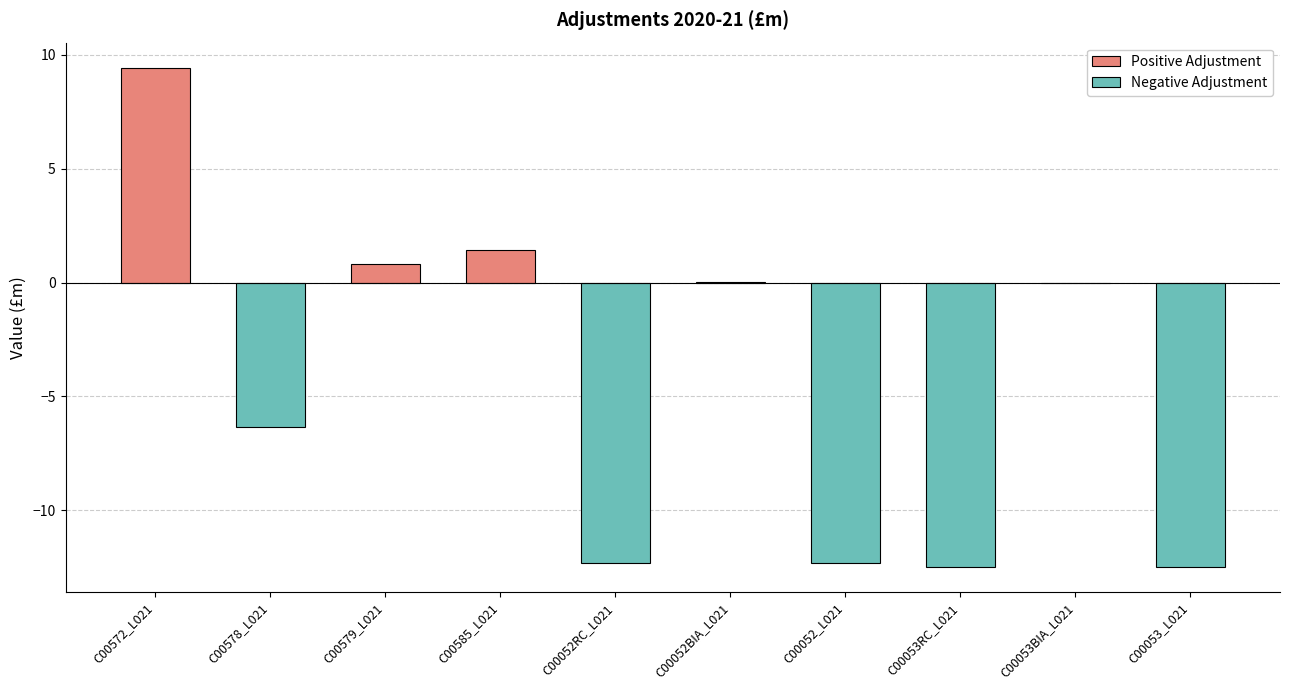

At which category does the chart reach its peak across all series?

C00572_L021